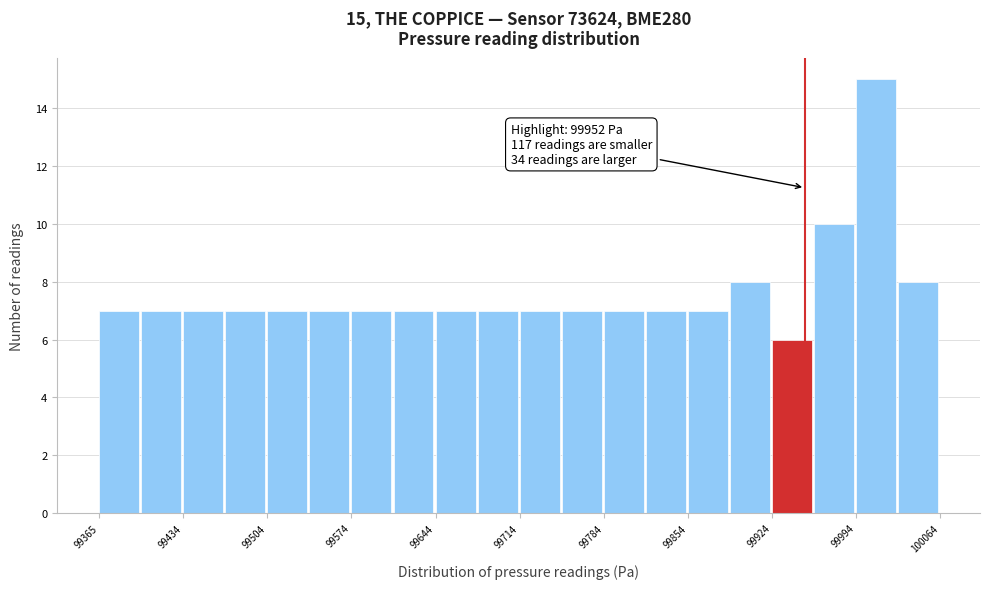

Around what value on the x-axis is the tallest bar? Give the approximate position of its centre, as read against the axis.

100010